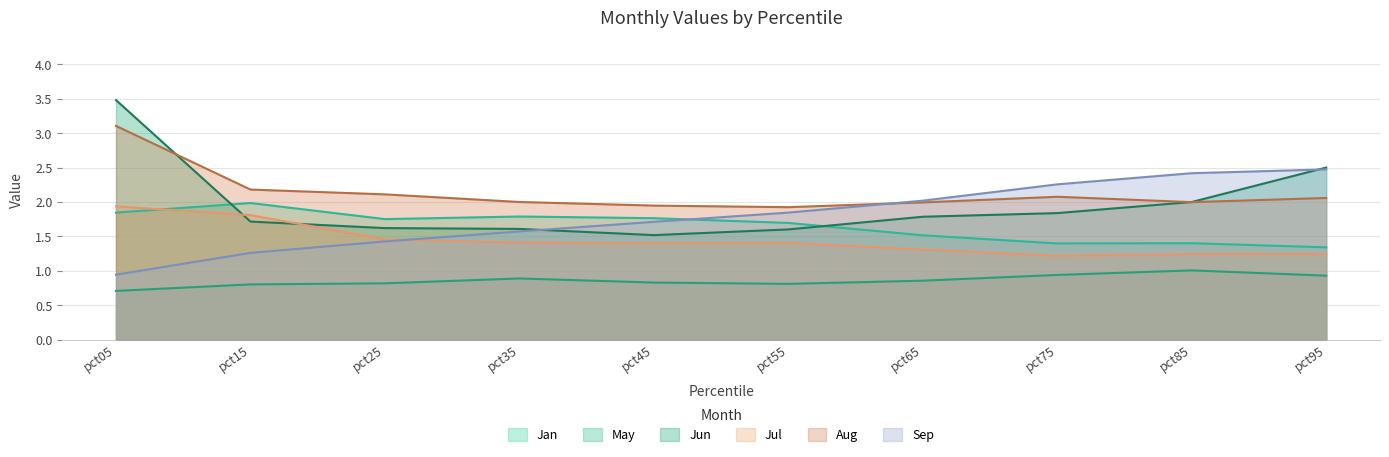

Where is Sep nearest to the value 1?

pct05